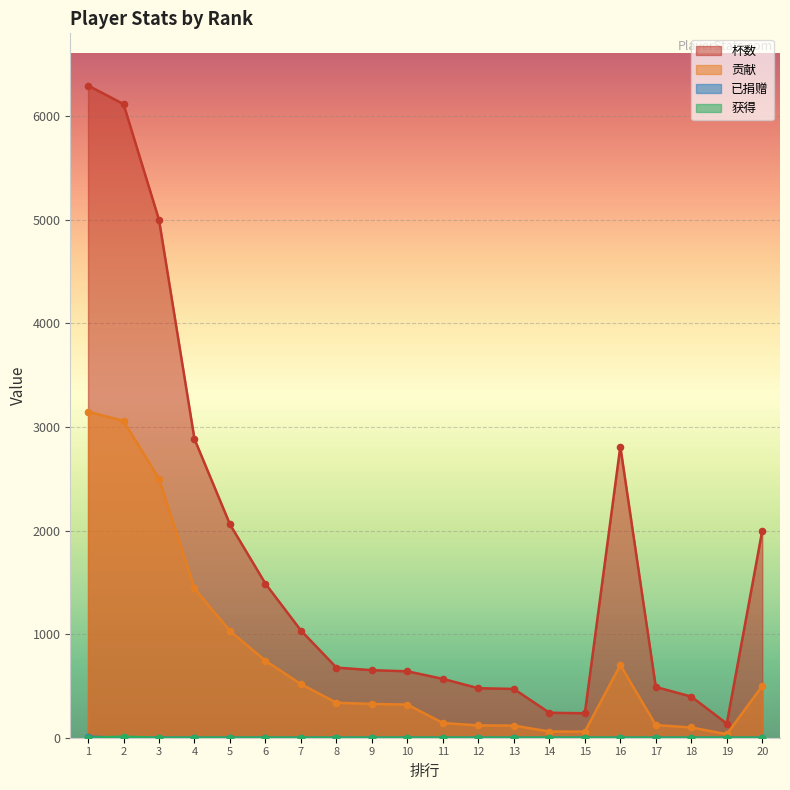

Which series has the widest spread of Y values?

杯数